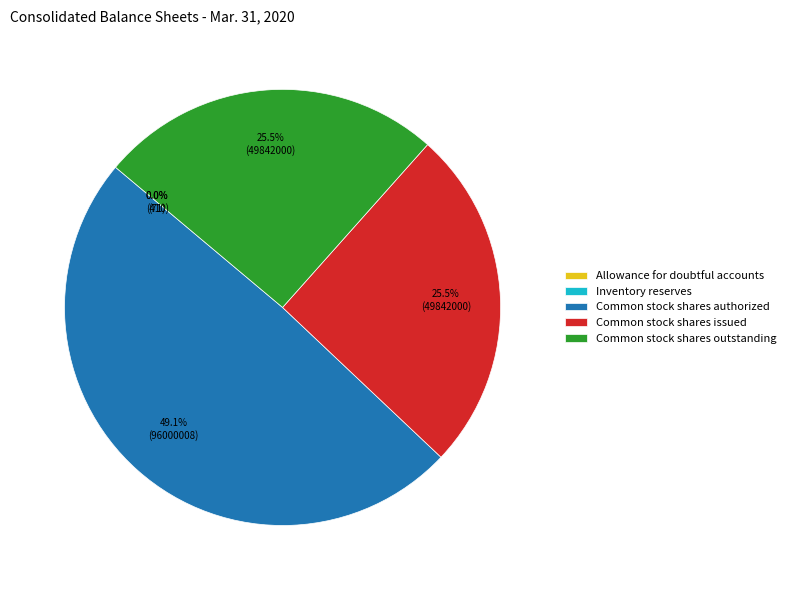

Which slice is the largest?

Common stock shares authorized